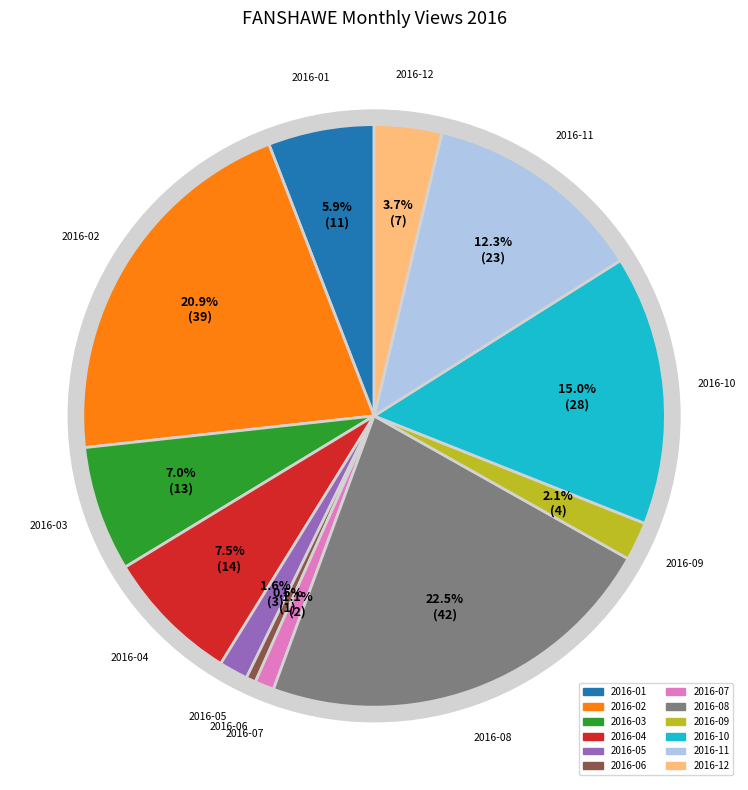

Approximately how many times larger is the value at 2016-10 compared to 2016-06?

28.0